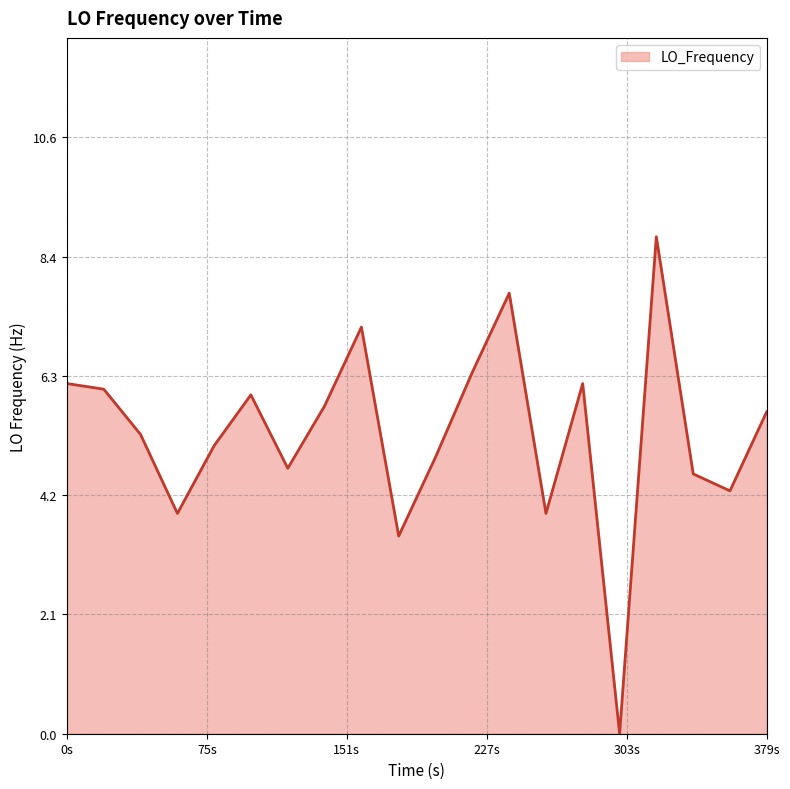

How many interior local valleys (lower than both neighbors) does the data have?

6